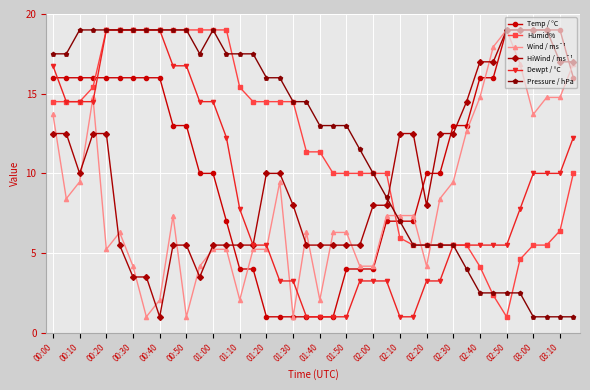

At how many categories does at least one series exceed 3?

40